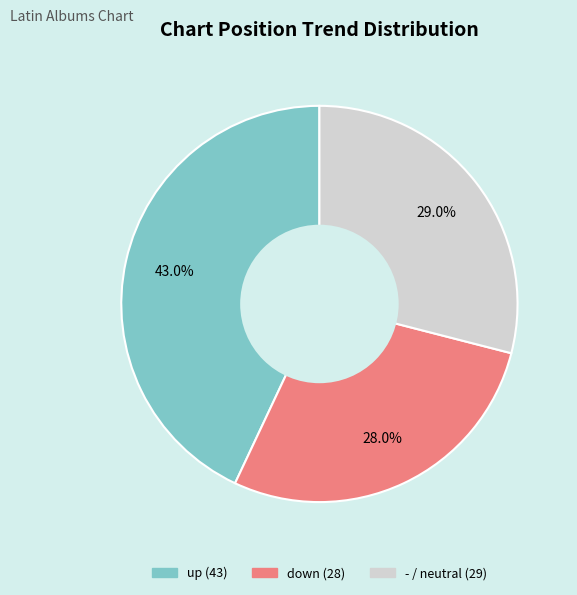

To the nearest percent, what portion does up represent?

43%